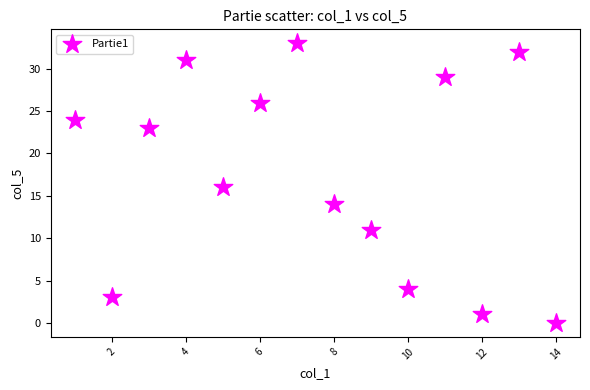

What is the range of Y values (max minus min)?

33